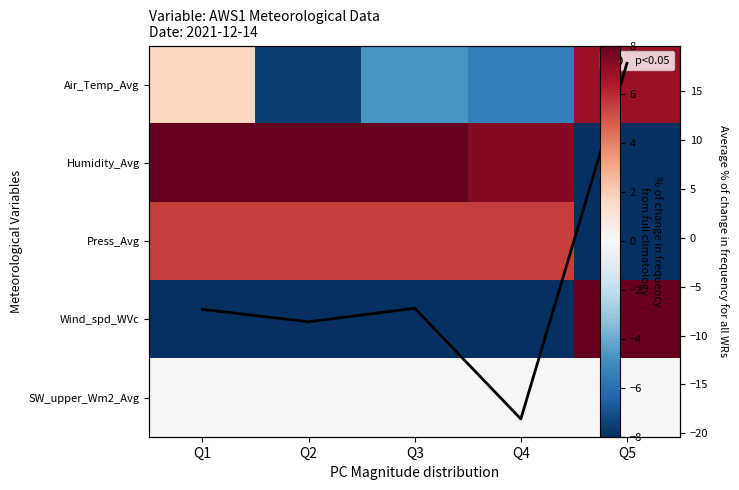

What is the difference between the maximum and second lowest values in the Average series?

26.4